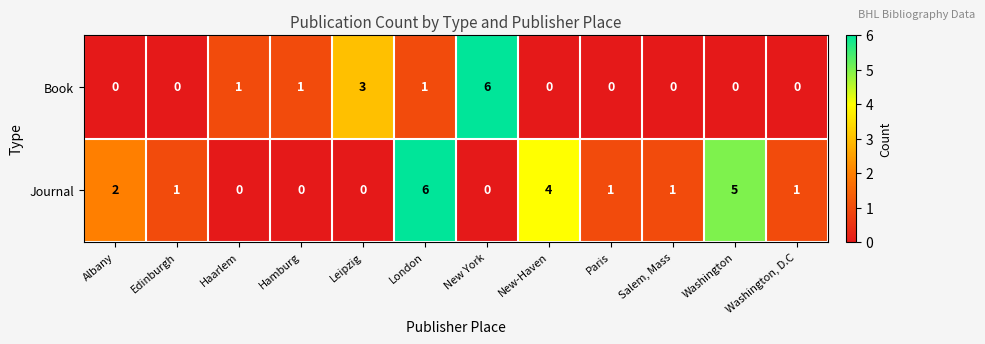

At which category is the sum across all series the highest?

London